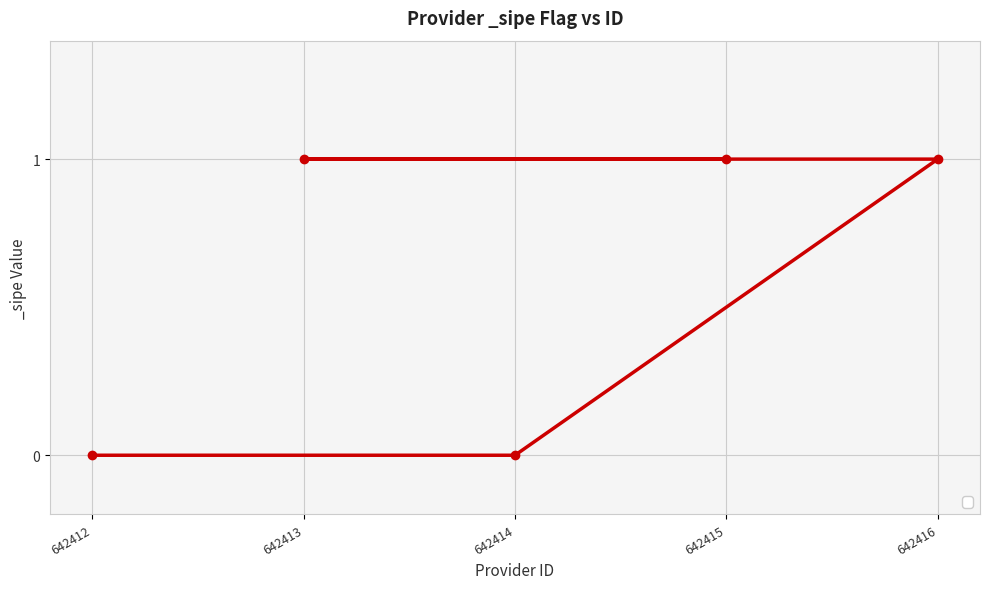

Reading left to right, extract all data points from this chart.

642412=0	642414=0	642416=1	642413=1	642415=1